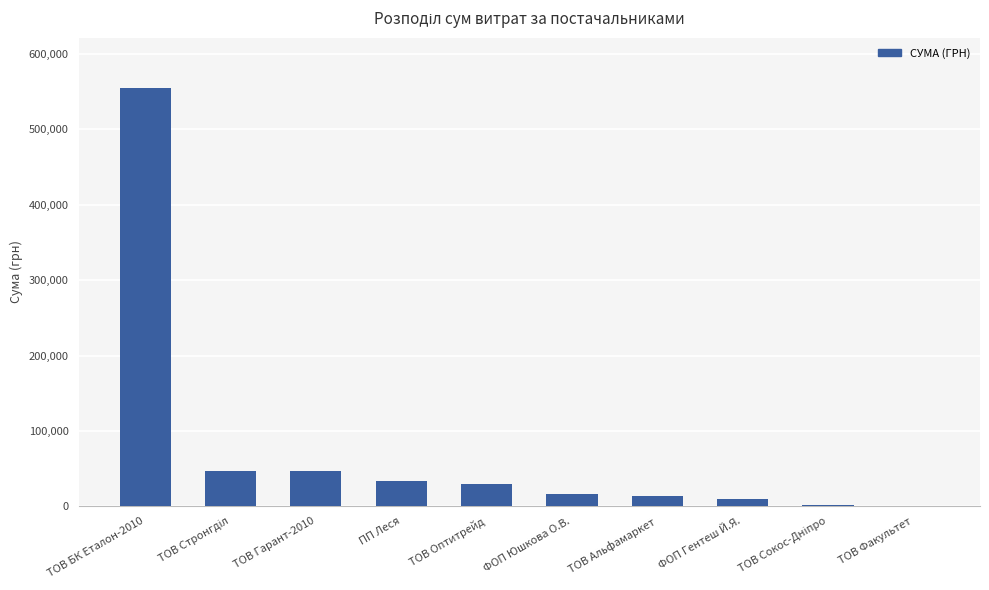

The value at ТОВ Альфамаркет is 13788.0. True or false?

True